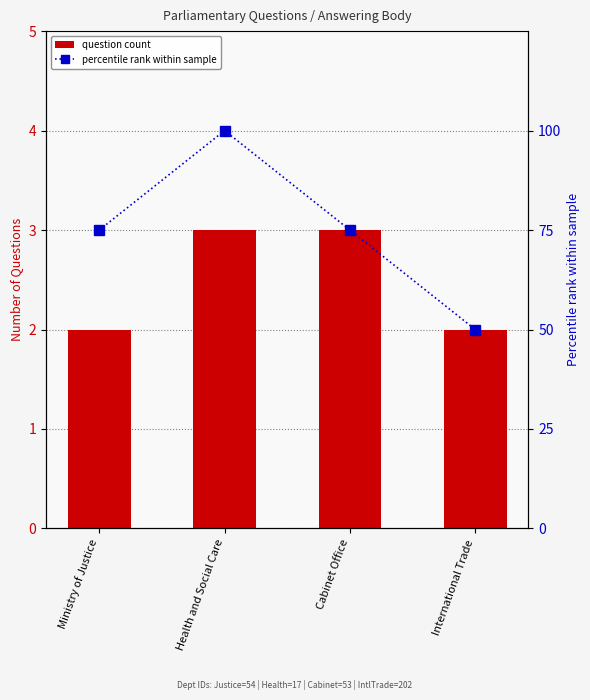

Is it true that Percentile rank within sample equals 114 at Cabinet Office?

False